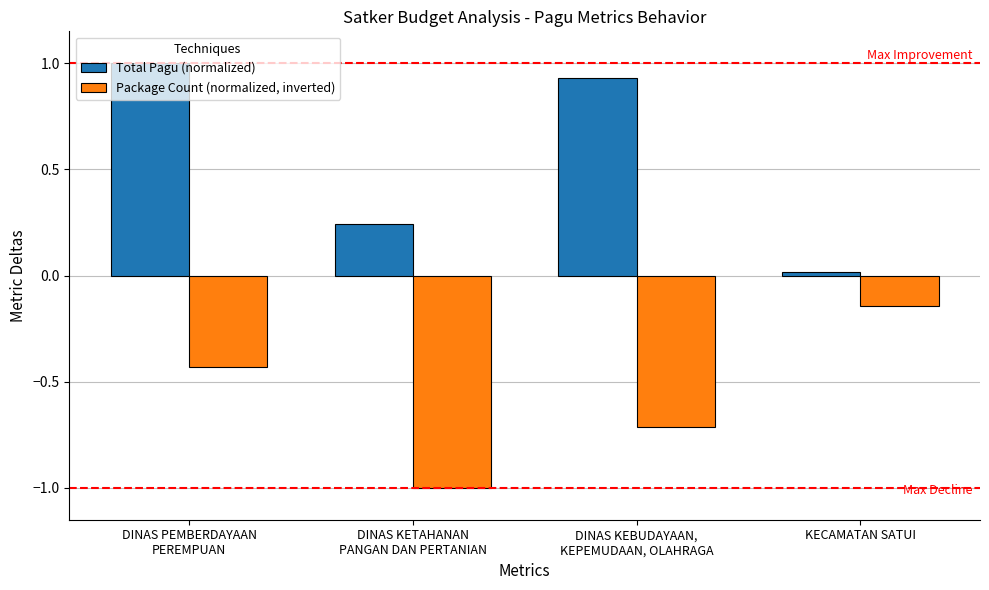

Which series has the largest total across all categories?

Total Pagu (normalized)